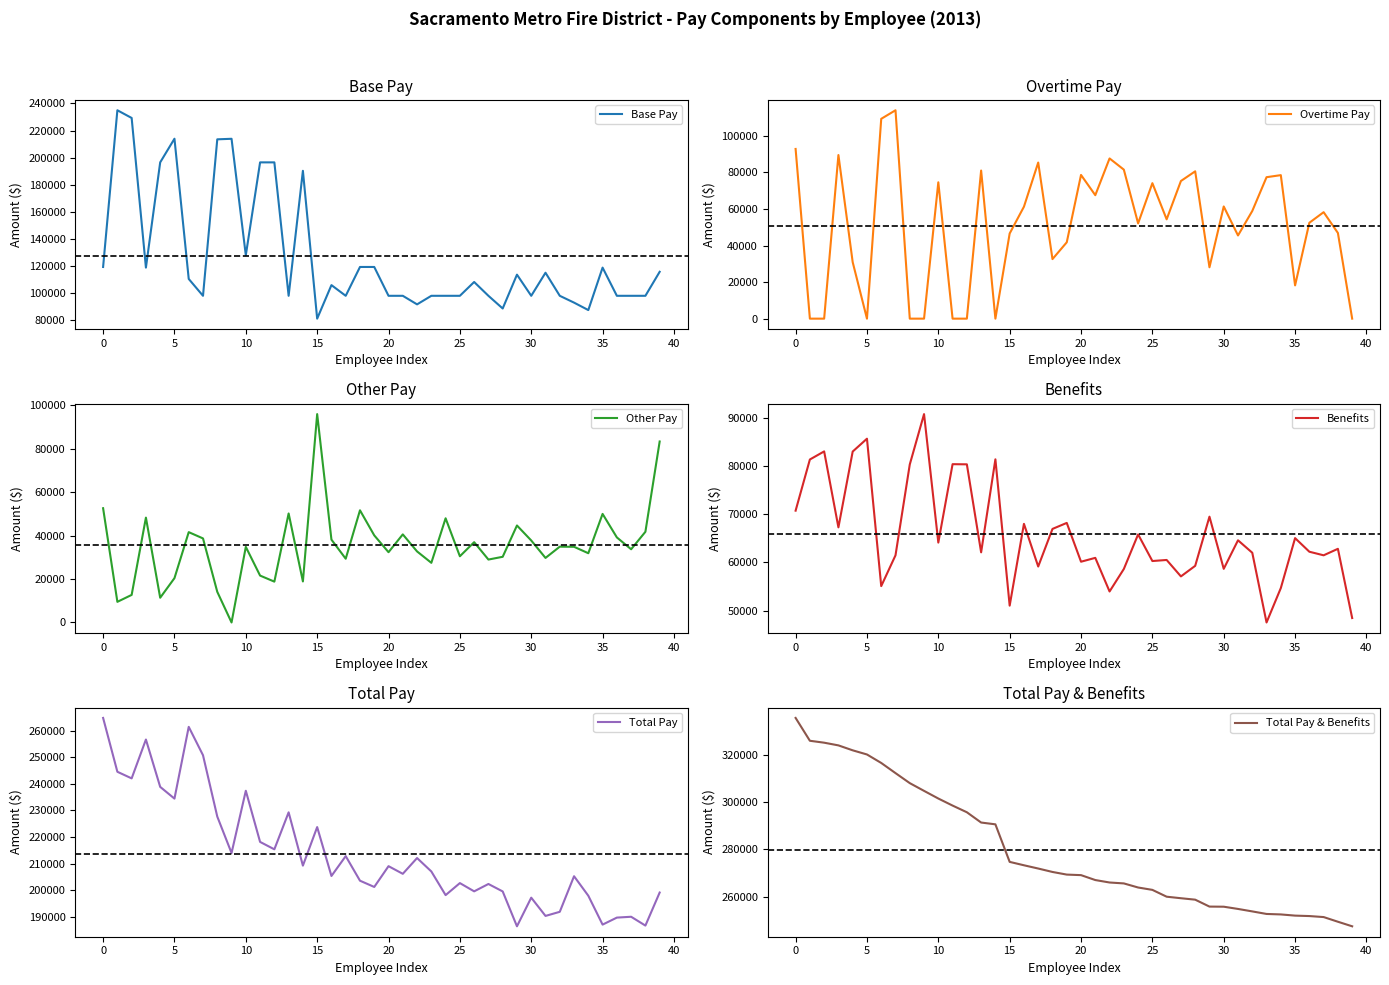

Which series has the largest total across all categories?

Total Pay & Benefits